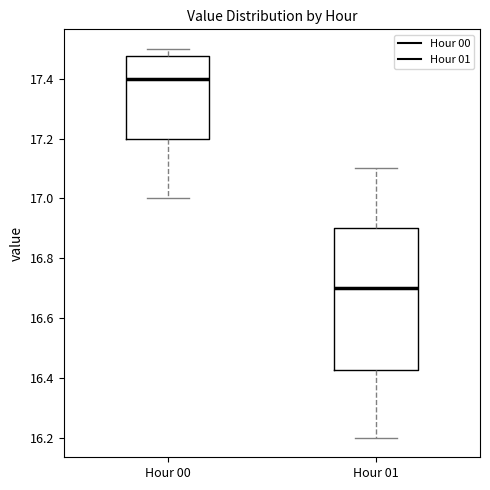

Where is the upper edge of the box for Hour 00 on the y-axis? The values are not printed on the chart, so give them approximately, as read against the axis.

17.48